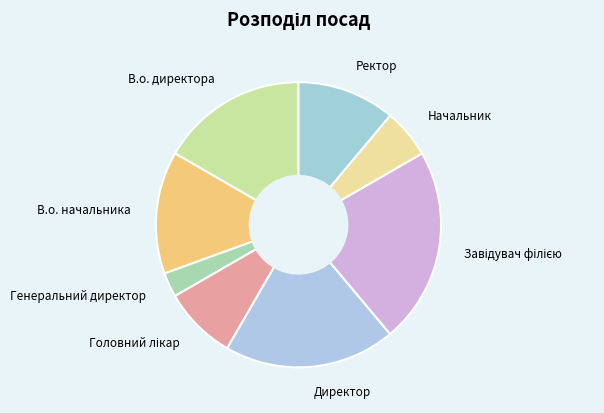

Do Ректор and Начальник together represent more than half of the pie?

No